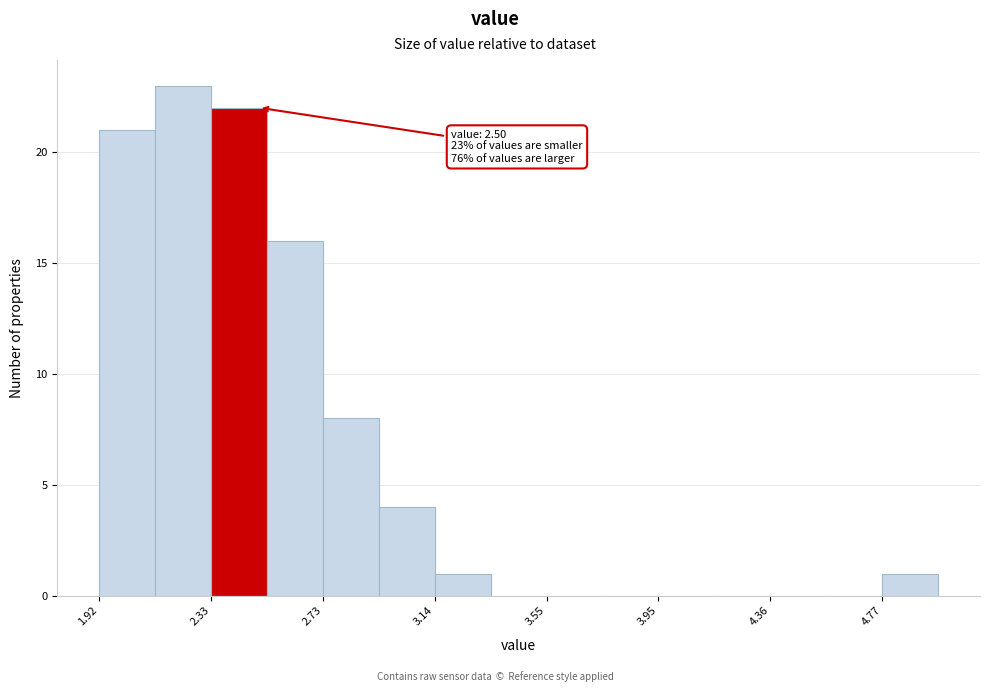

Over which range of the x-axis is the bar tallest?

2.10 to 2.35